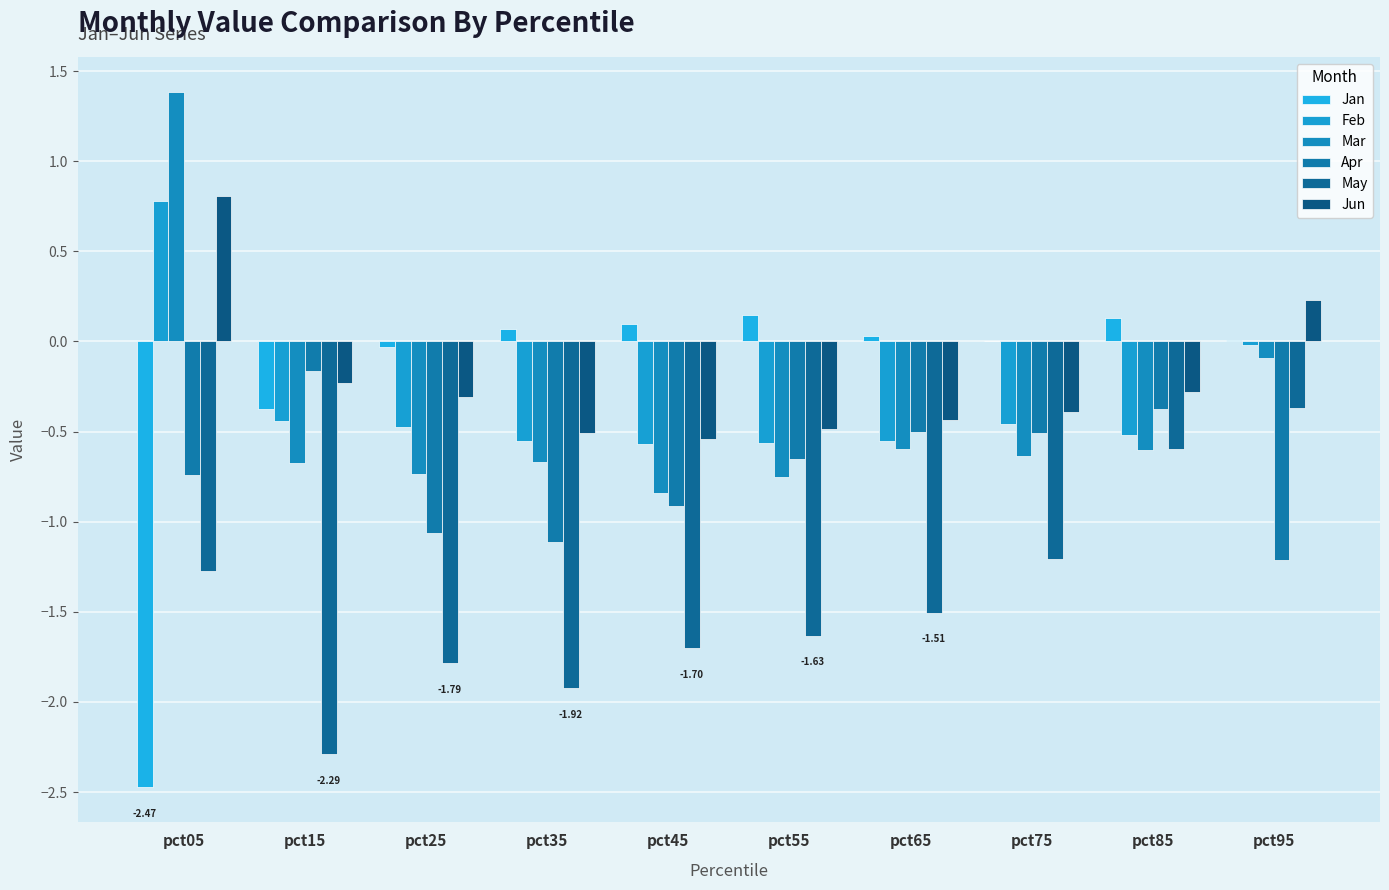

Are the bars horizontal?

No